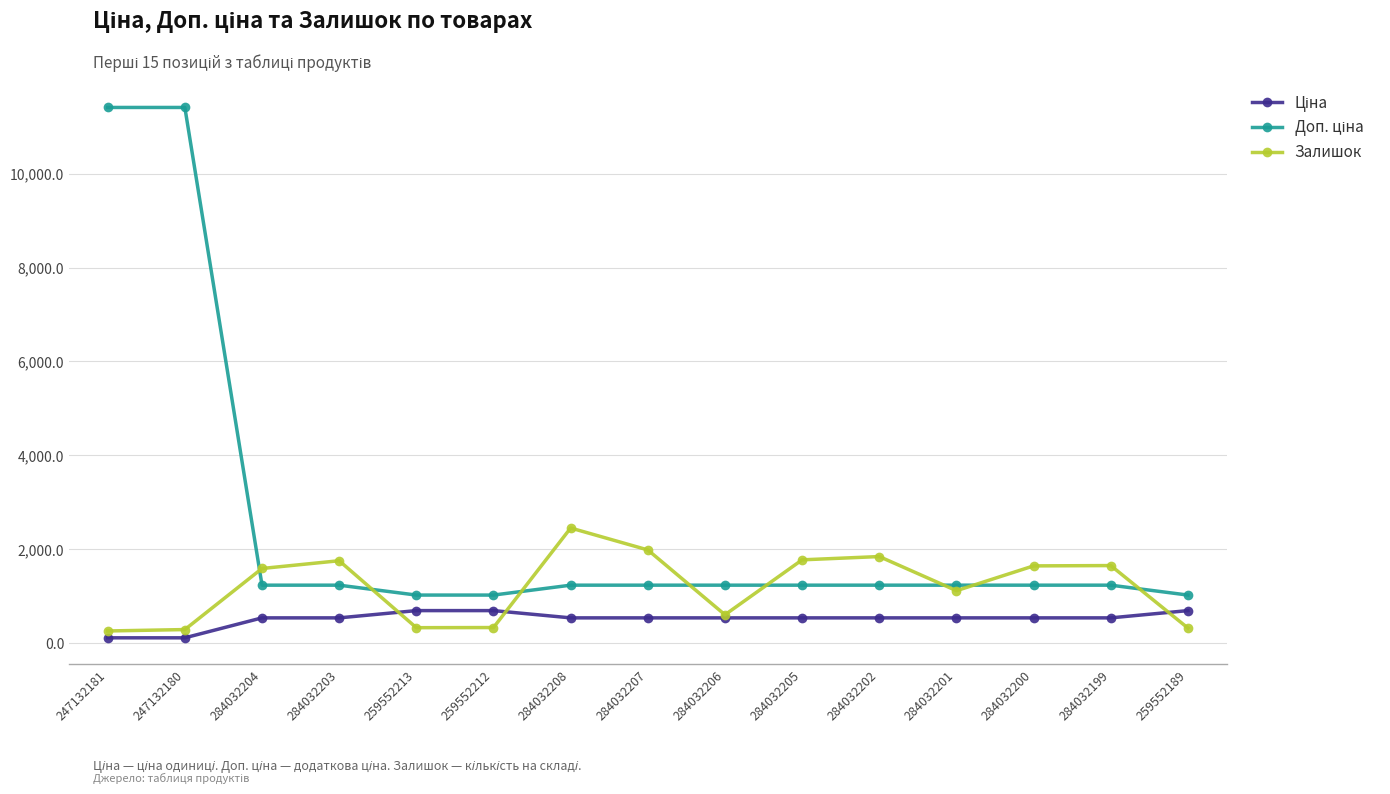

Between 259552213 and 284032201, which series saw the biggest shift?

Залишок